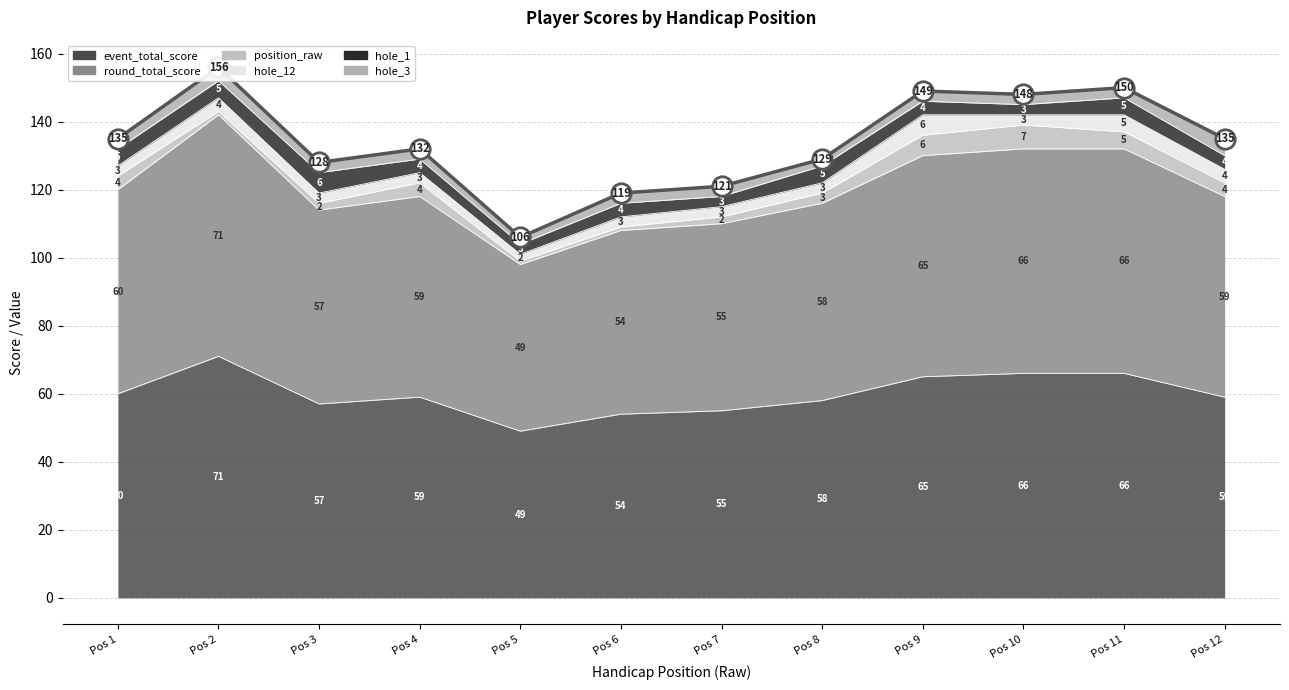

Reading left to right, extract all data points from this chart.

event_total_score: 1=60	2=71	3=57	4=59	5=49	6=54	7=55	8=58	9=65	10=66	11=66	12=59
round_total_score: 1=60	2=71	3=57	4=59	5=49	6=54	7=55	8=58	9=65	10=66	11=66	12=59
position_raw: 1=4	2=1	3=2	4=4	5=1	6=1	7=2	8=3	9=6	10=7	11=5	12=4
hole_12: 1=3	2=4	3=3	4=3	5=2	6=3	7=3	8=3	9=6	10=3	11=5	12=4
hole_1: 1=5	2=5	3=6	4=4	5=3	6=4	7=3	8=5	9=4	10=3	11=5	12=4
hole_3: 1=3	2=4	3=3	4=3	5=2	6=3	7=3	8=2	9=3	10=3	11=3	12=5